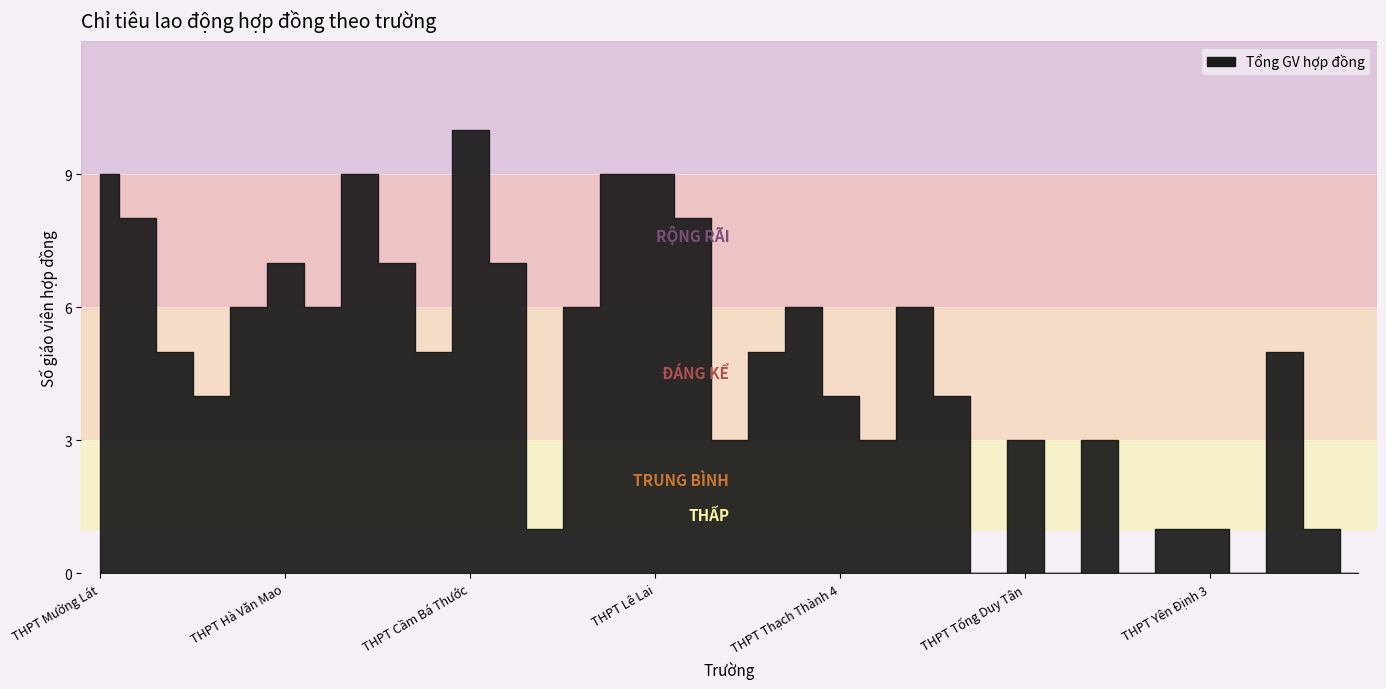

What is the change in value from THPT Hà Văn Mao to THPT Thạch Thành 4?

-3